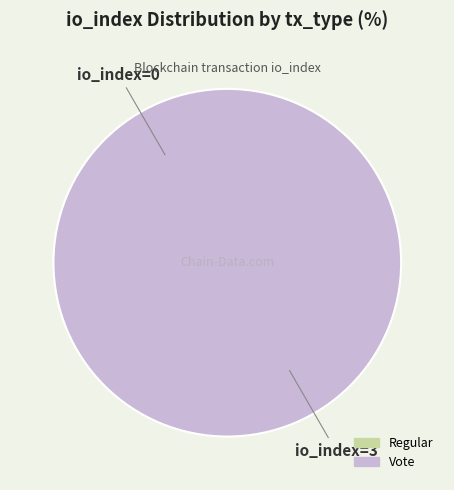

Rank the categories by value from lowest to highest.

Regular, Vote